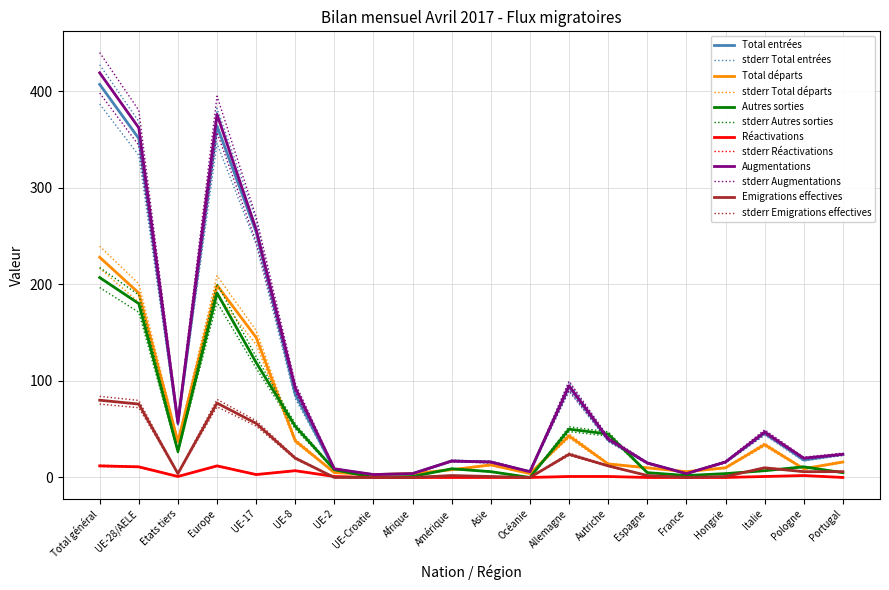

Is it true that Réactivations equals 1.7 at Autriche?

False